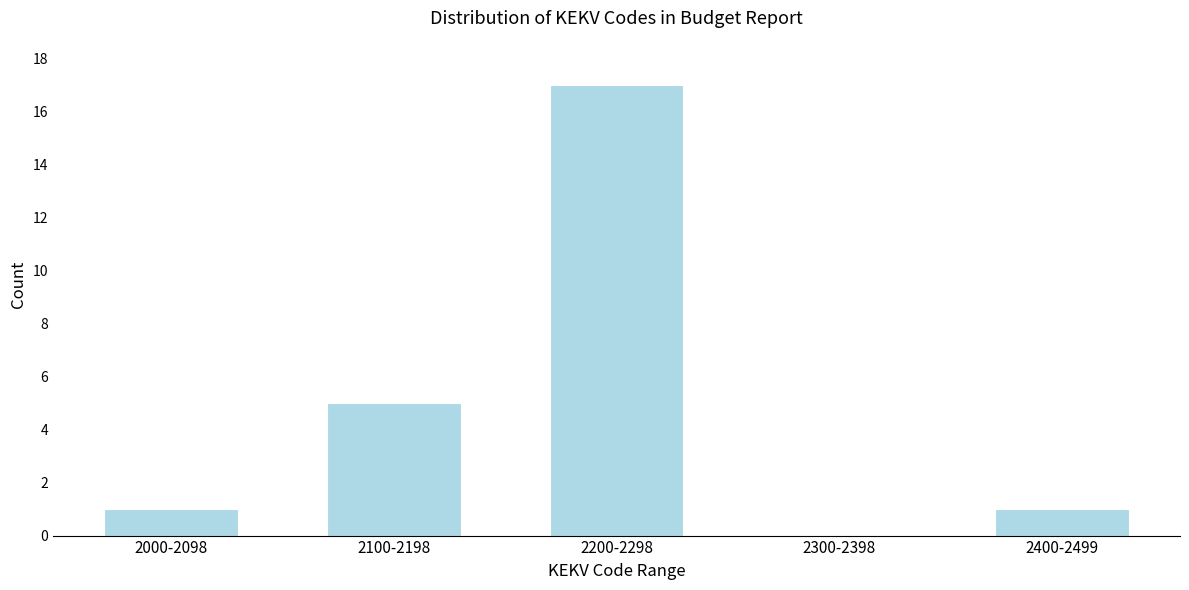

Reading right to left, transcribe all the data shown in this chart.

2400-2499=1	2300-2398=0	2200-2298=17	2100-2198=5	2000-2098=1